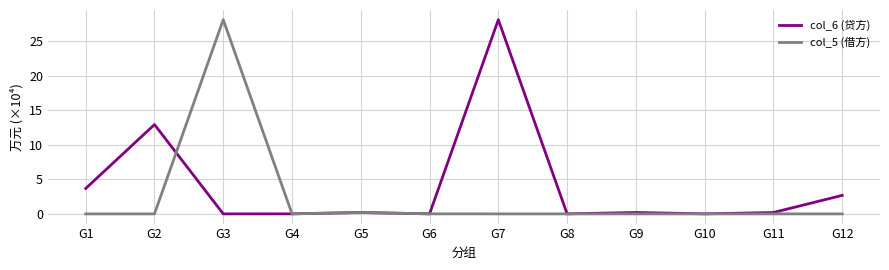

List the series in order of their overall mean, highest first.

col_6 (贷方), col_5 (借方)